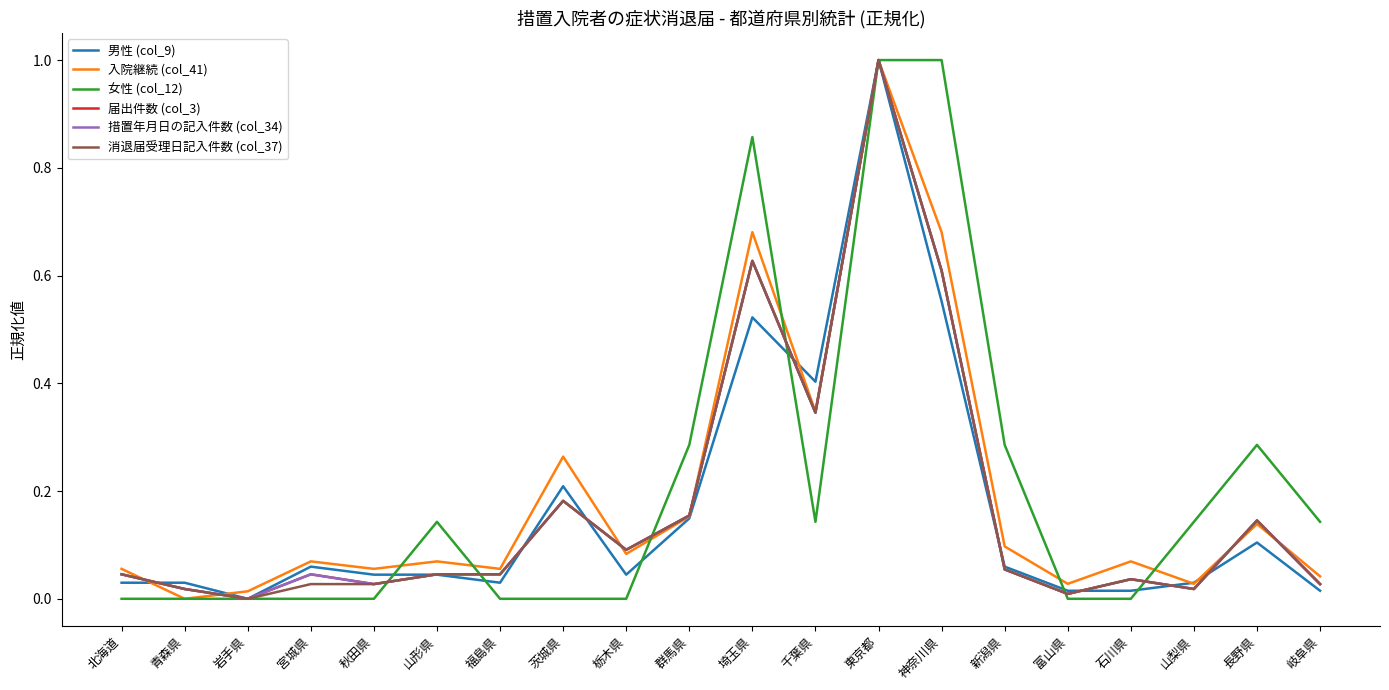

At which category does 届出件数 (col_3) reach its first local peak?

宮城県